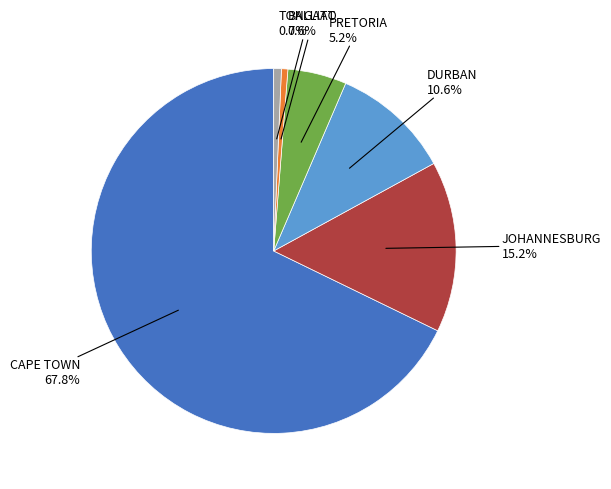

What percentage is NOT represented by PRETORIA?

94.8%